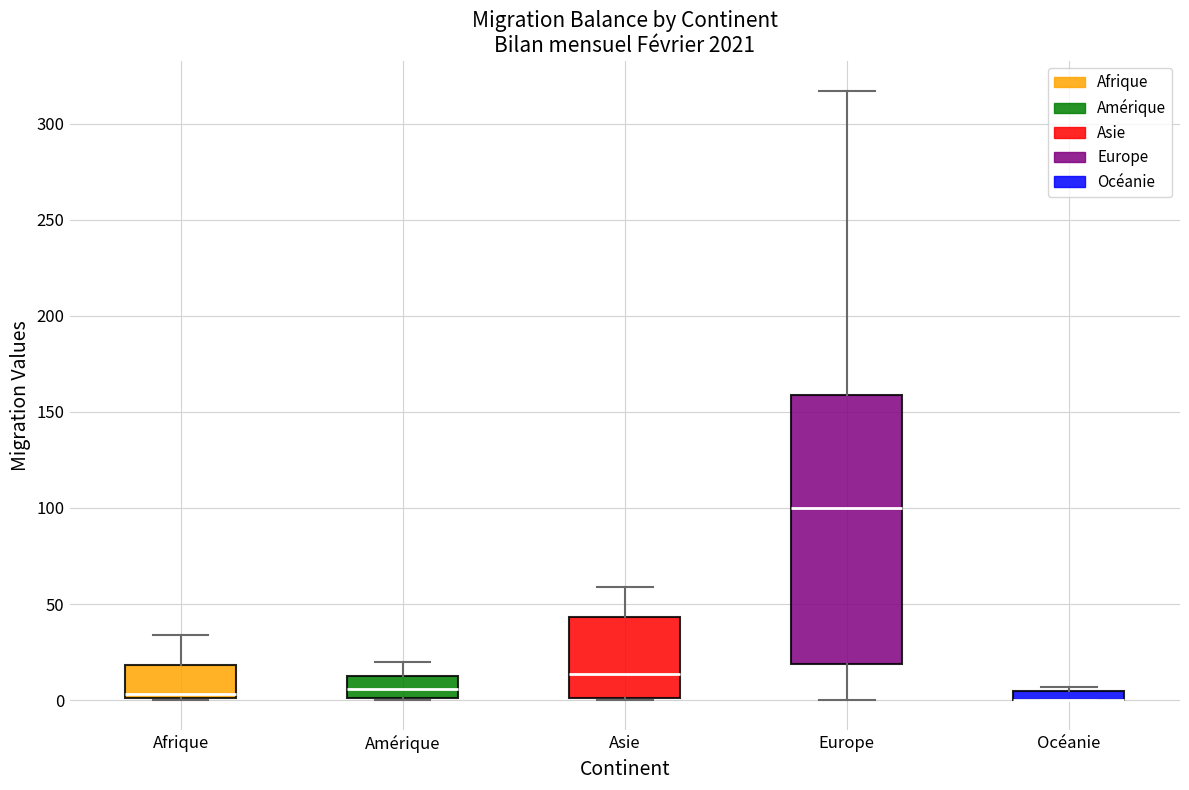

Where is the lower edge of the box for Asie on the y-axis? The values are not printed on the chart, so give them approximately, as read against the axis.

0